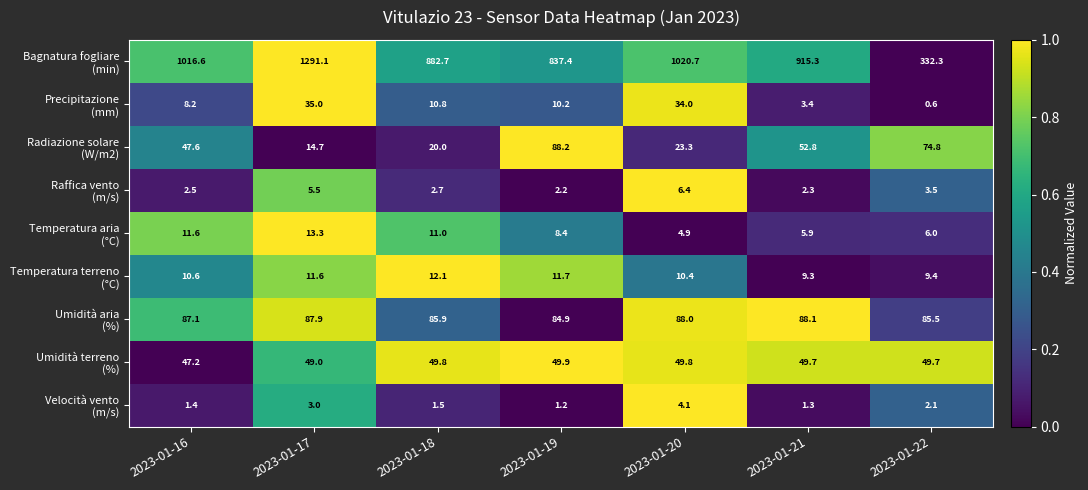

What is the difference between the highest and lowest values at 2023-01-21?

914.0